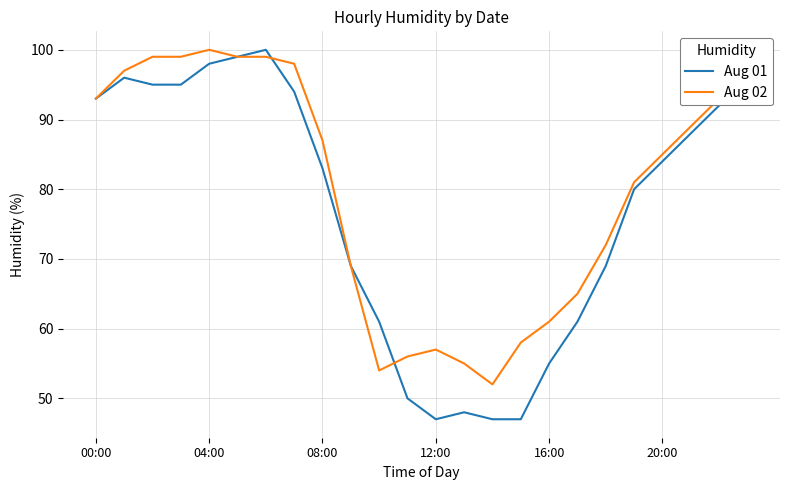

Which series has the largest range (max minus min)?

Aug 01